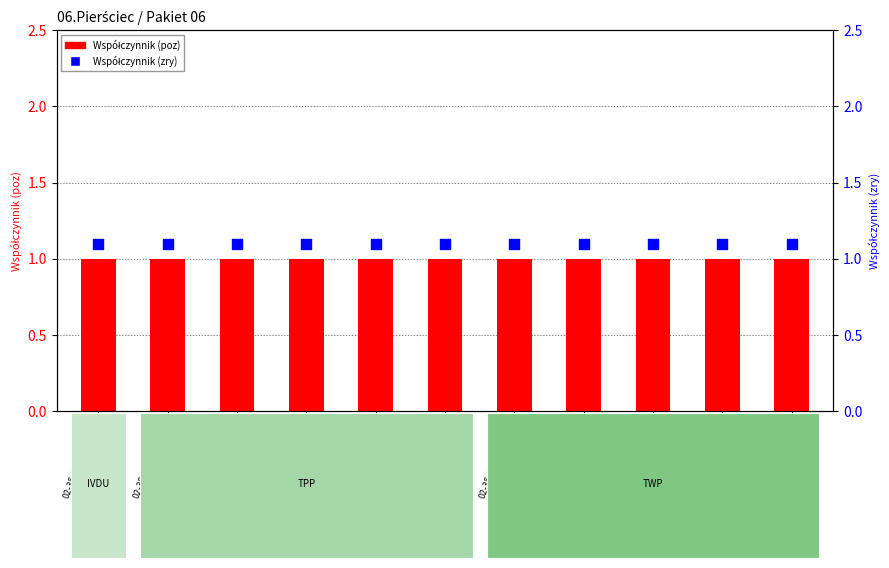

Which series has the largest total across all categories?

Współczynnik (zry)